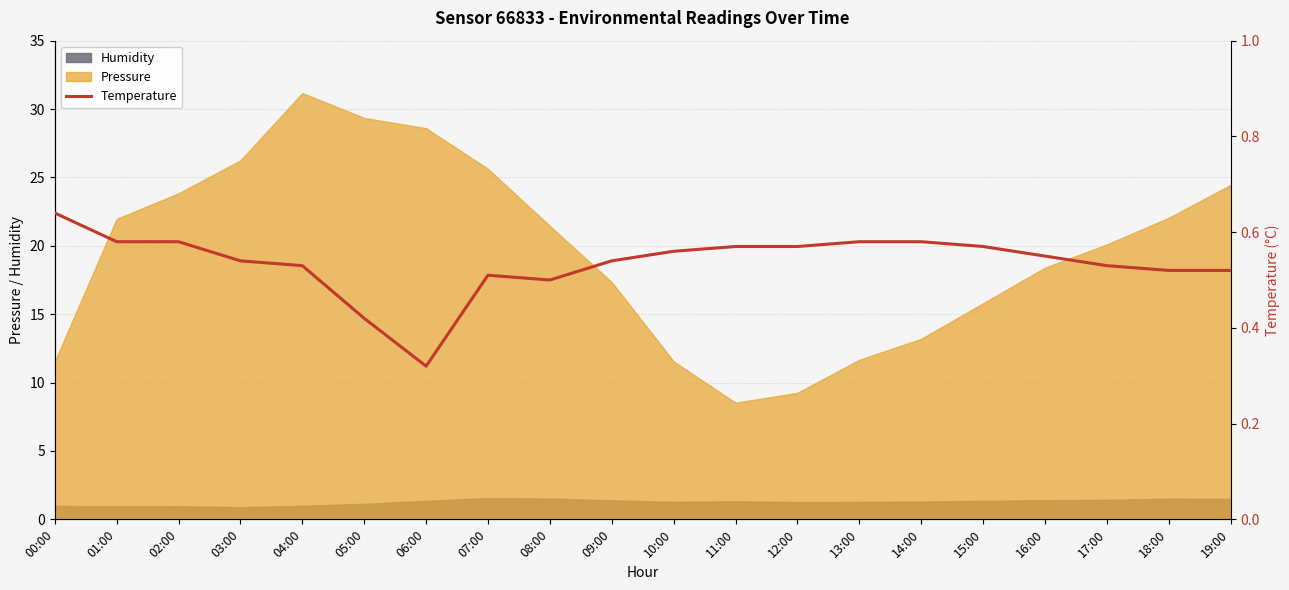

What is the label of the 19th point from the left?

18:00